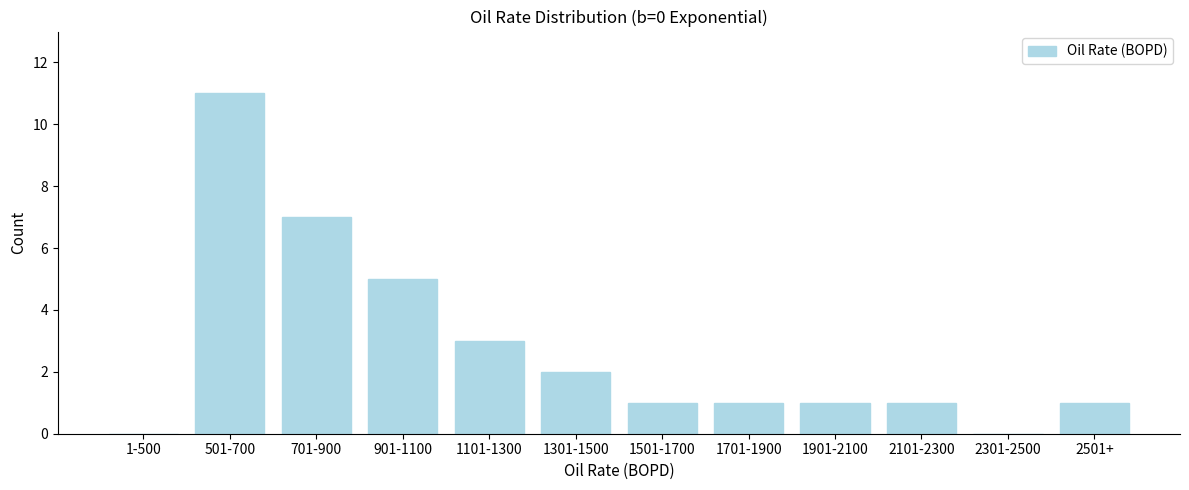

Reading right to left, transcribe all the data shown in this chart.

2501+=1	2301-2500=0	2101-2300=1	1901-2100=1	1701-1900=1	1501-1700=1	1301-1500=2	1101-1300=3	901-1100=5	701-900=7	501-700=11	1-500=0